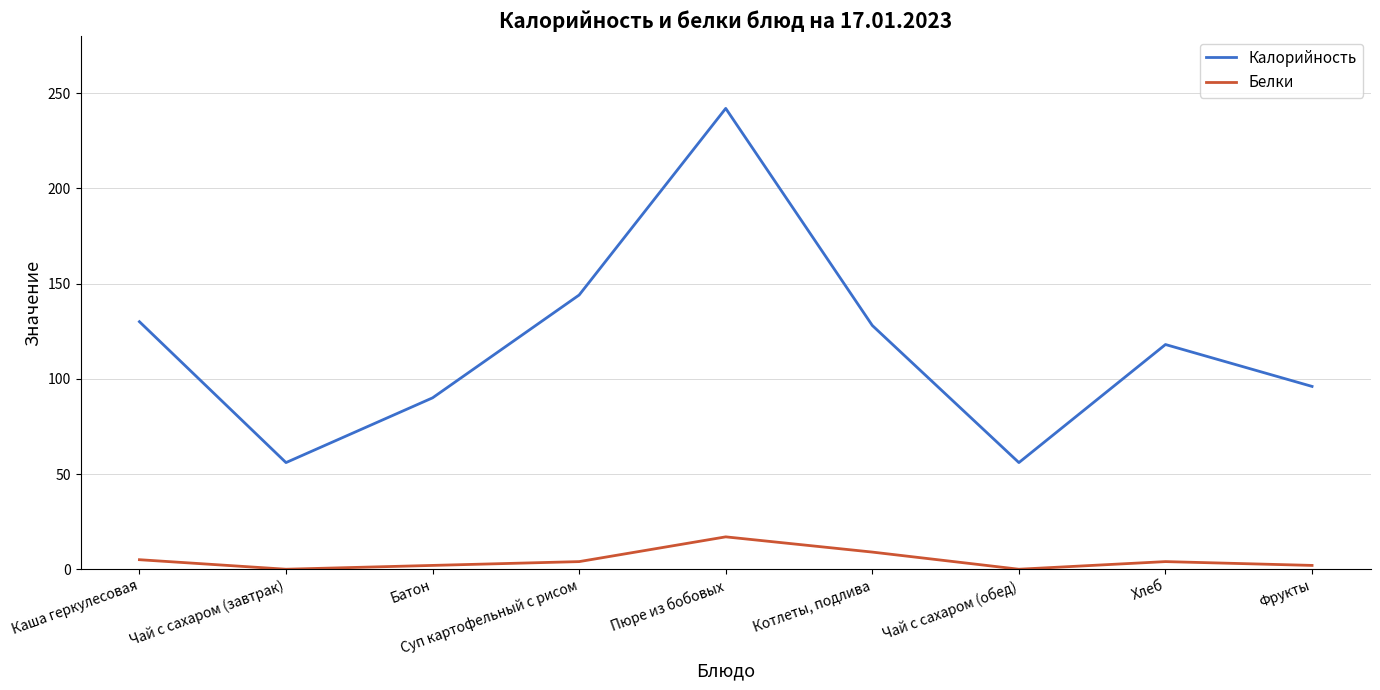

What are all the series names shown in the legend?

Калорийность, Белки